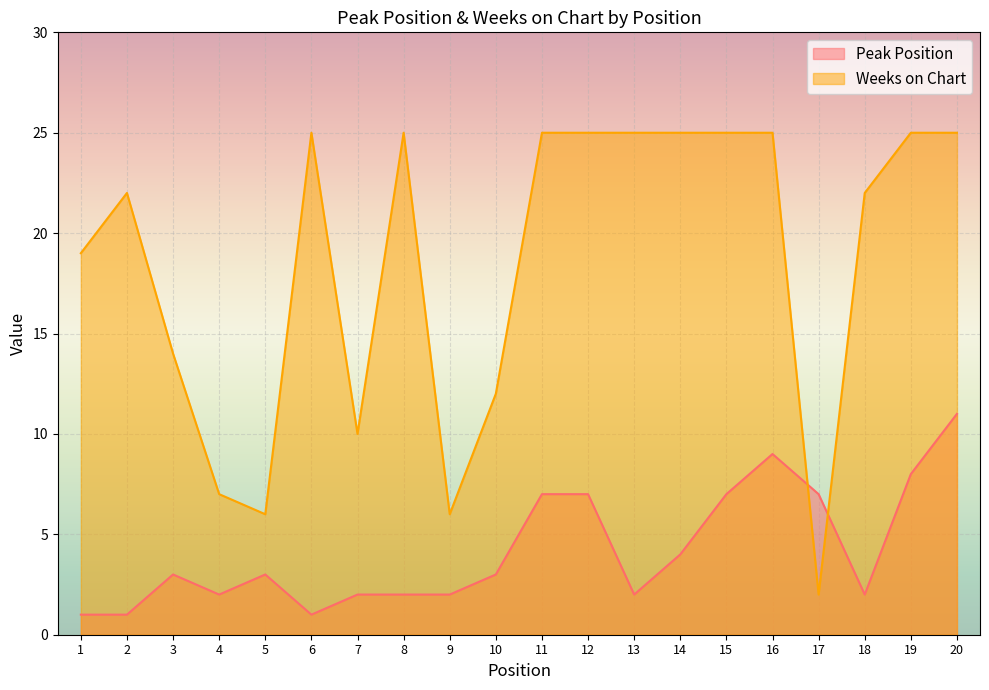

What is the sum of the Peak Position values at 9 and 17?

9